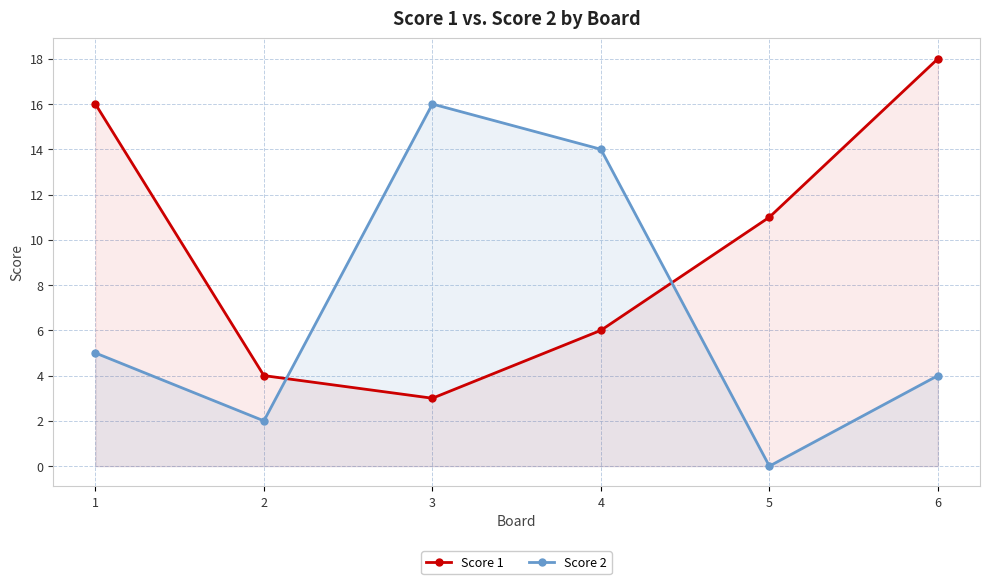

Rank the series by their maximum value, from highest to lowest.

Score 1, Score 2